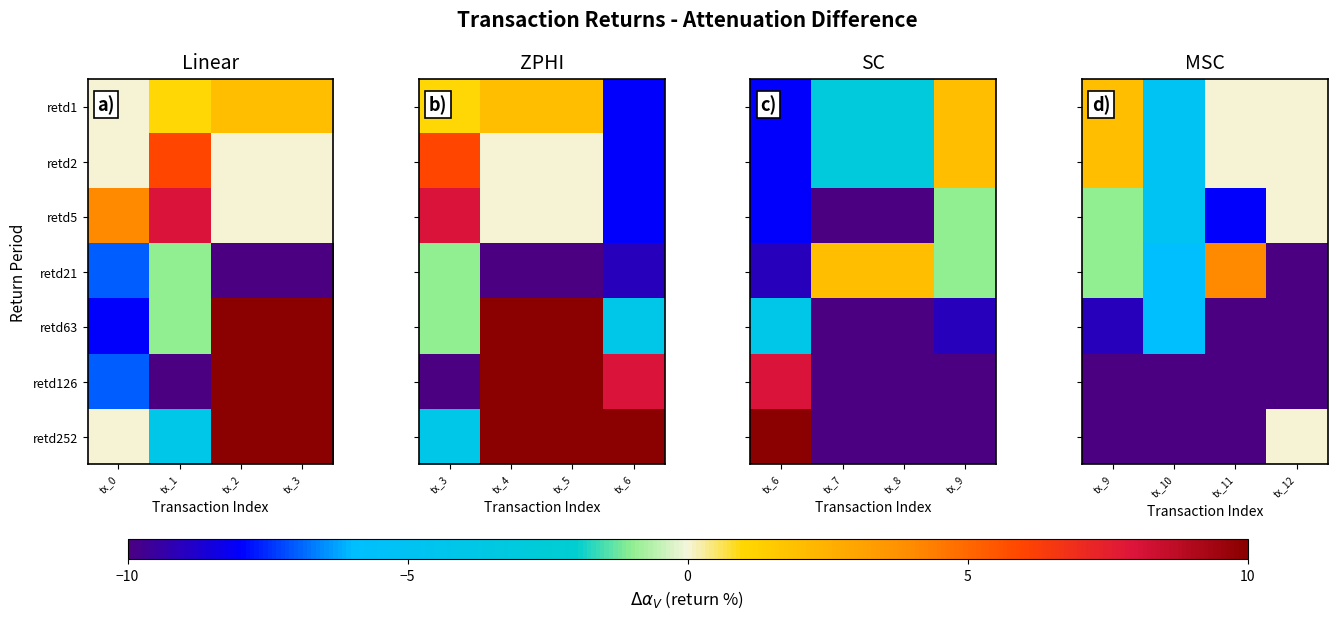

At how many categories does at least one series exceed -27?

4